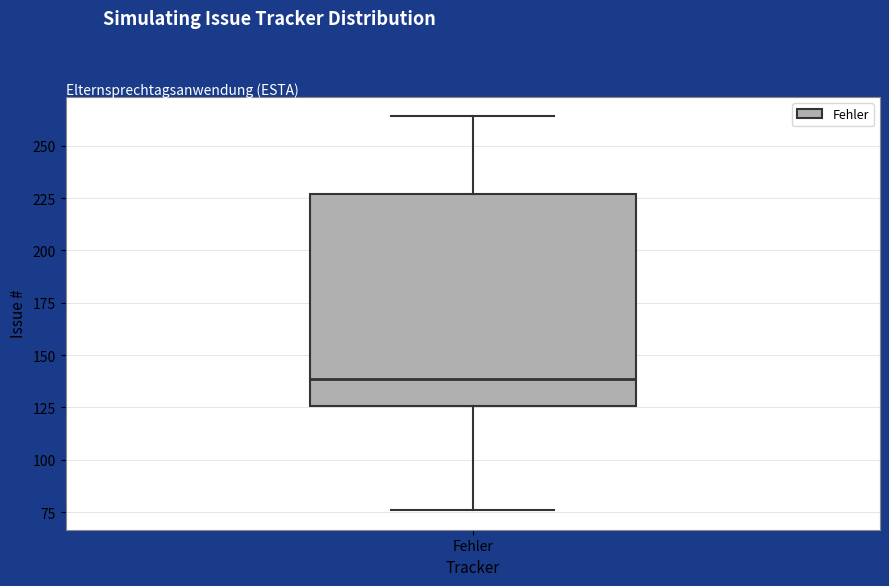

Transcribe this box plot: give where the median line is, the range the box spans, and where the two whiskers end, as read against the y-axis. The values are not printed on the chart, so give them approximately, as read against the axis.

median 140, box 125 to 225, whiskers 75 to 265